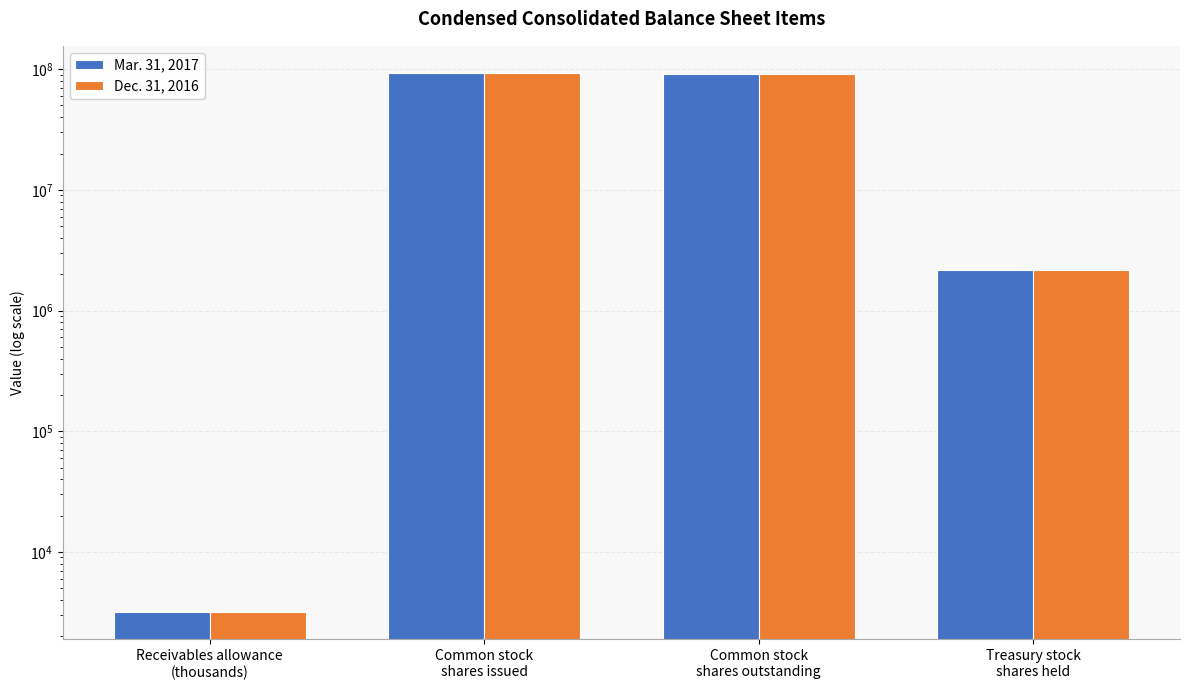

Rank the series at Common stock
shares issued from lowest to highest value.

Mar. 31, 2017, Dec. 31, 2016